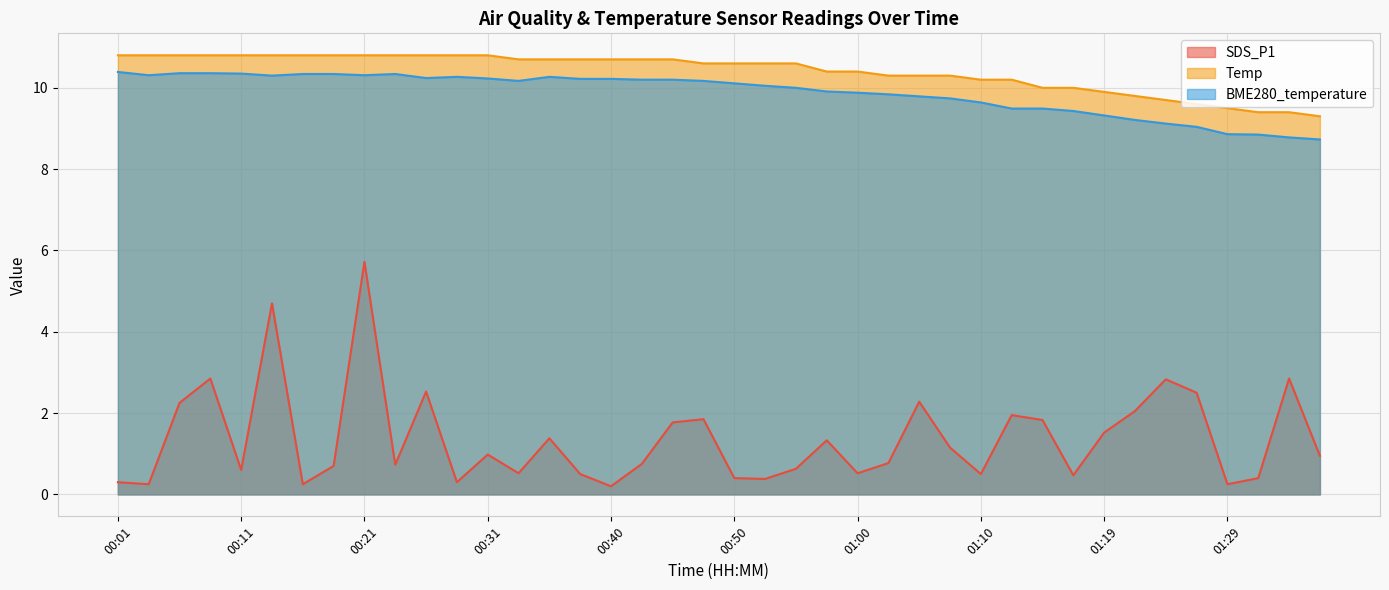

Reading right to left, what are all the values shown in this chart?

SDS_P1: 01:36=0.9	01:34=2.9	01:31=0.4	01:29=0.2	01:27=2.5	01:24=2.8	01:22=2.0	01:19=1.5	01:17=0.5	01:14=1.8	01:12=1.9	01:10=0.5	01:07=1.1	01:05=2.3	01:02=0.8	01:00=0.5	00:57=1.3	00:55=0.6	00:53=0.4	00:50=0.4	00:48=1.9	00:45=1.8	00:43=0.8	00:40=0.2	00:38=0.5	00:36=1.4	00:33=0.5	00:31=1.0	00:28=0.3	00:26=2.5	00:23=0.7	00:21=5.7	00:18=0.7	00:16=0.2	00:14=4.7	00:11=0.6	00:09=2.9	00:06=2.2	00:04=0.2	00:01=0.3
Temp: 01:36=9.3	01:34=9.4	01:31=9.4	01:29=9.5	01:27=9.6	01:24=9.7	01:22=9.8	01:19=9.9	01:17=10.0	01:14=10.0	01:12=10.2	01:10=10.2	01:07=10.3	01:05=10.3	01:02=10.3	01:00=10.4	00:57=10.4	00:55=10.6	00:53=10.6	00:50=10.6	00:48=10.6	00:45=10.7	00:43=10.7	00:40=10.7	00:38=10.7	00:36=10.7	00:33=10.7	00:31=10.8	00:28=10.8	00:26=10.8	00:23=10.8	00:21=10.8	00:18=10.8	00:16=10.8	00:14=10.8	00:11=10.8	00:09=10.8	00:06=10.8	00:04=10.8	00:01=10.8
BME280_temperature: 01:36=8.7	01:34=8.8	01:31=8.8	01:29=8.9	01:27=9.0	01:24=9.1	01:22=9.2	01:19=9.3	01:17=9.4	01:14=9.5	01:12=9.5	01:10=9.6	01:07=9.7	01:05=9.8	01:02=9.8	01:00=9.9	00:57=9.9	00:55=10.0	00:53=10.1	00:50=10.1	00:48=10.2	00:45=10.2	00:43=10.2	00:40=10.2	00:38=10.2	00:36=10.3	00:33=10.2	00:31=10.2	00:28=10.3	00:26=10.2	00:23=10.3	00:21=10.3	00:18=10.3	00:16=10.3	00:14=10.3	00:11=10.3	00:09=10.4	00:06=10.4	00:04=10.3	00:01=10.4